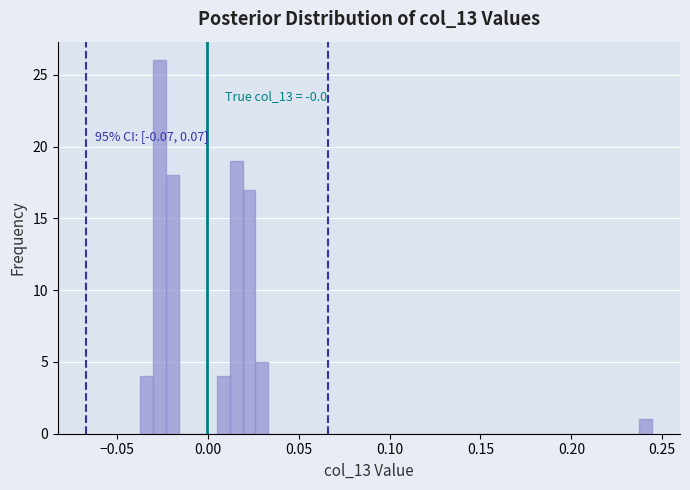

Around what value on the x-axis is the tallest bar? Give the approximate position of its centre, as read against the axis.

-0.025